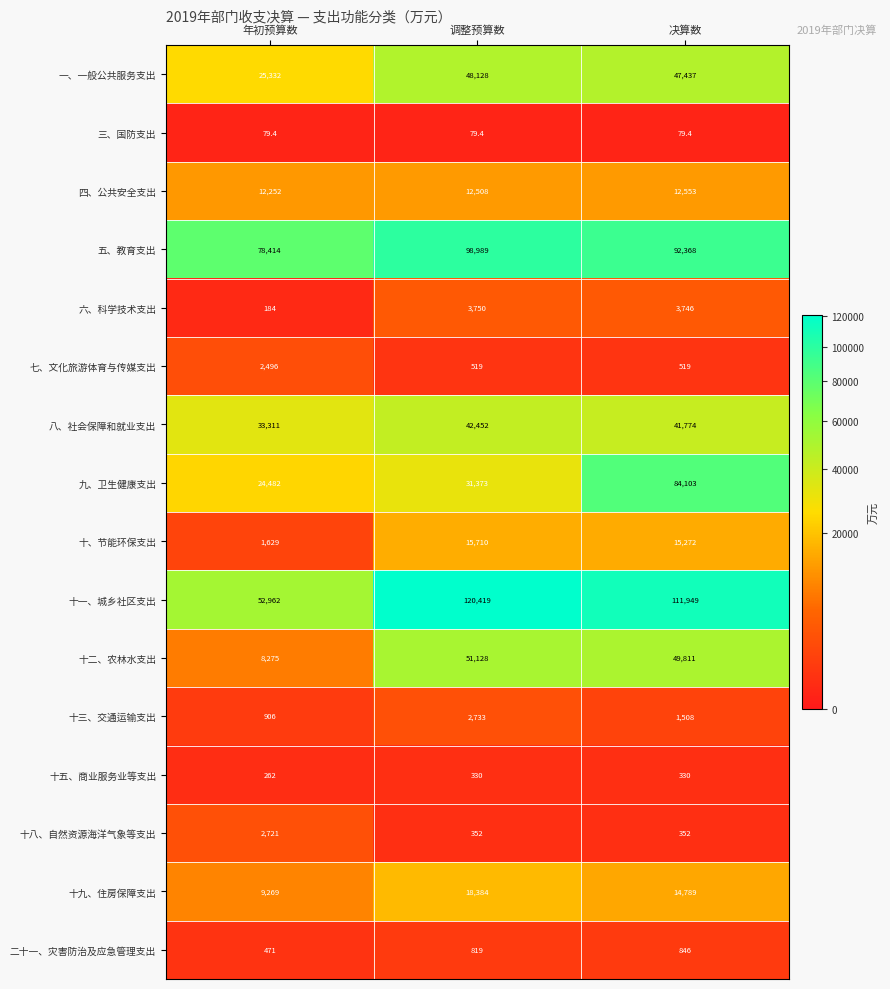

What is the spread (max minus min) of values at 调整预算数?

120339.6